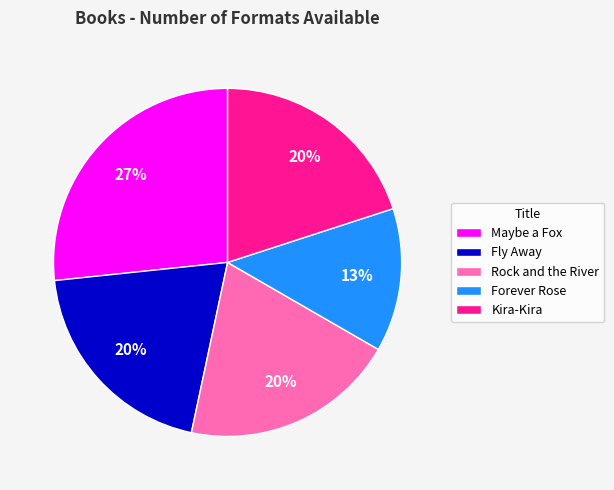

The Fly Away slice represents 25% of the pie. True or false?

False